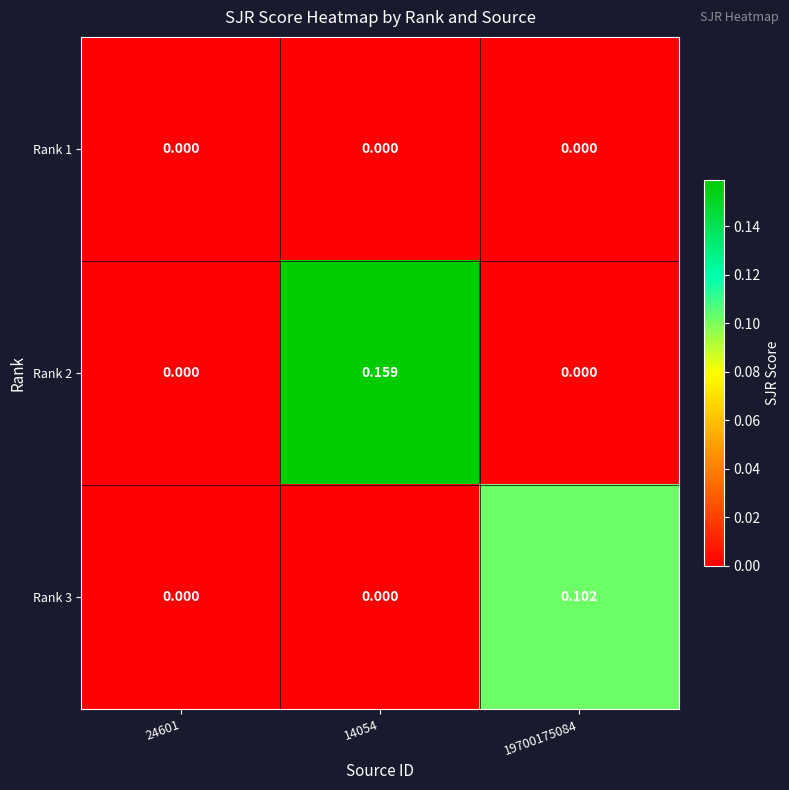

How many categories are shown in the chart?

3